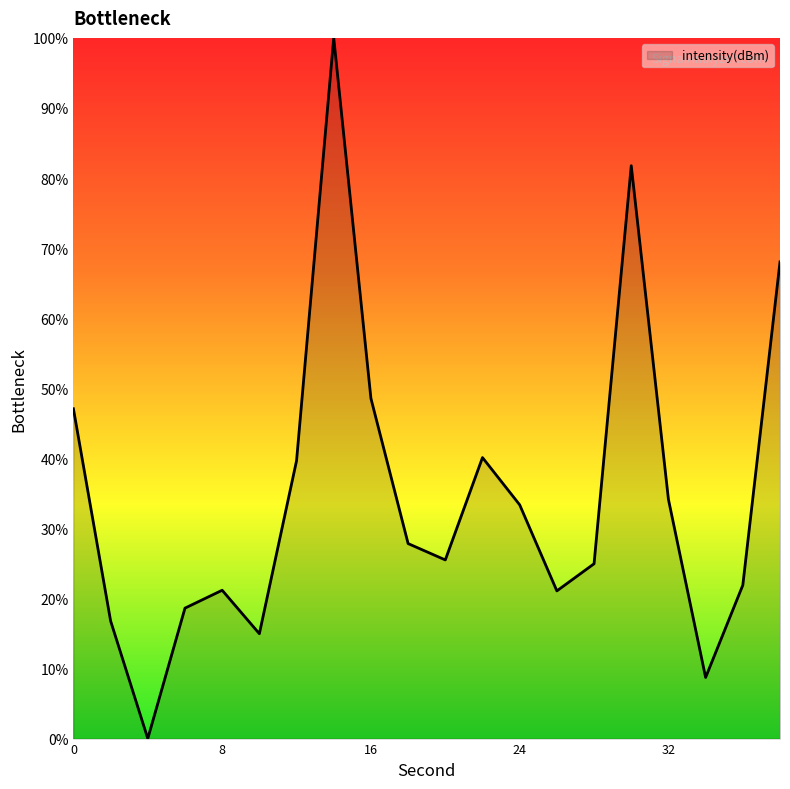

What is the difference between the maximum and minimum values?

100.0